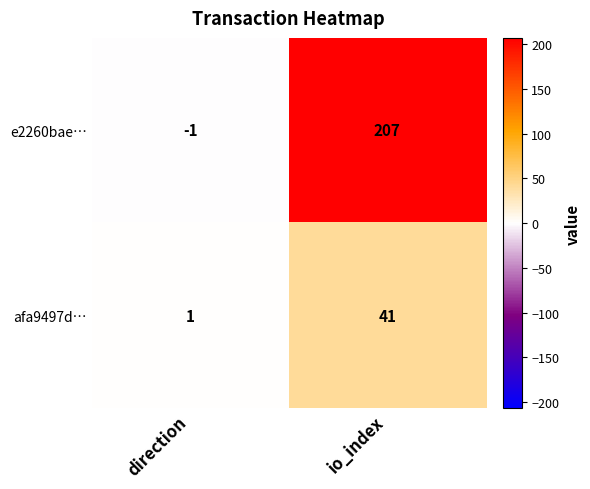

At which category is the sum across all series the highest?

io_index